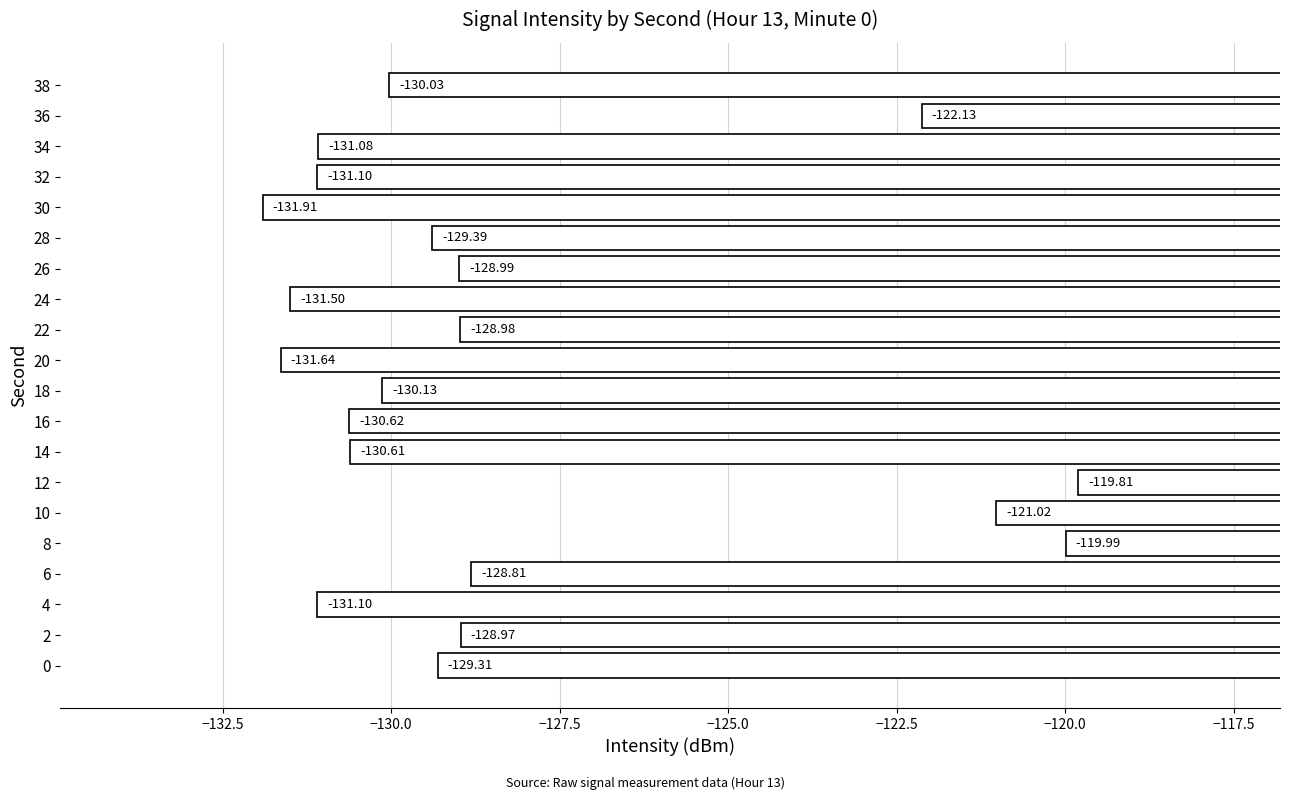

How many bars are there in total?

20